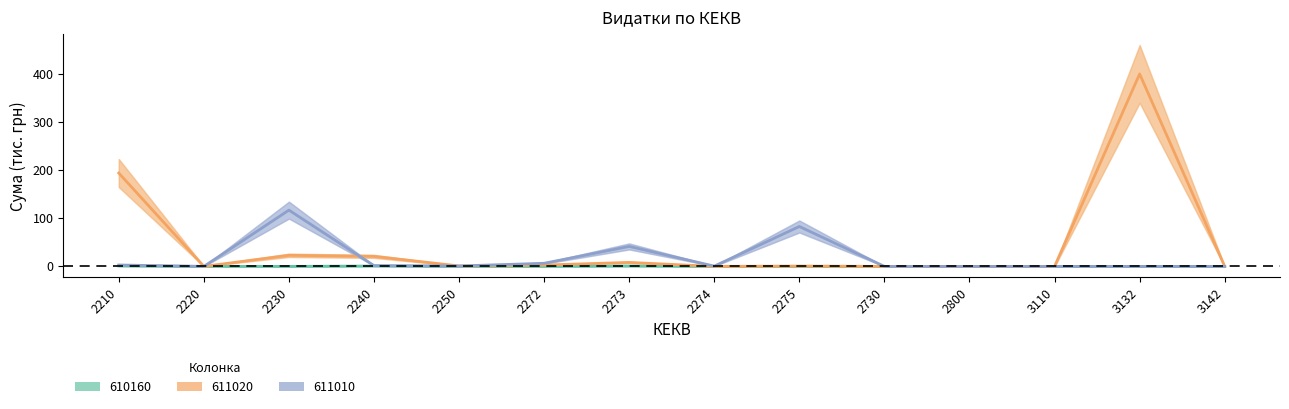

At which label is 611010 closest to 58?

2273